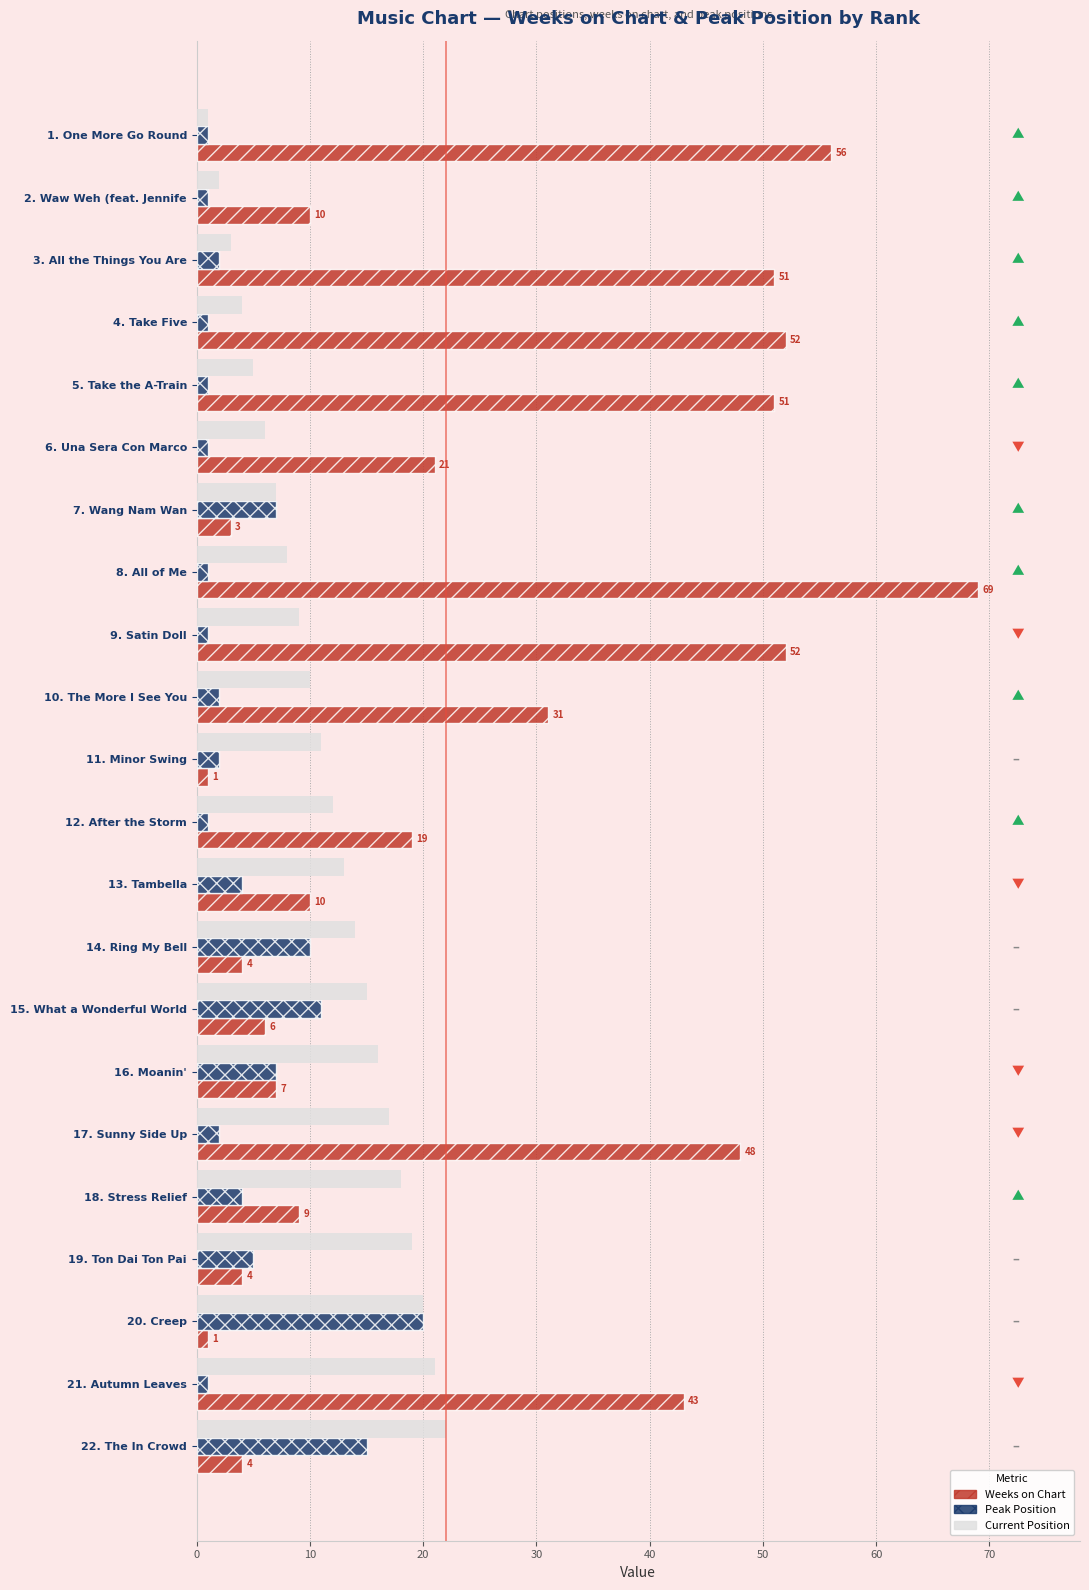

Which category has the highest value across all series?

8. All of Me